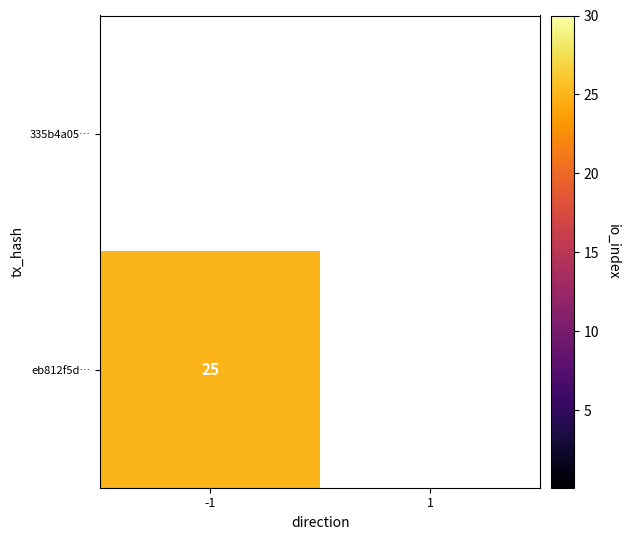

Which label corresponds to the smallest value in the chart?

-1